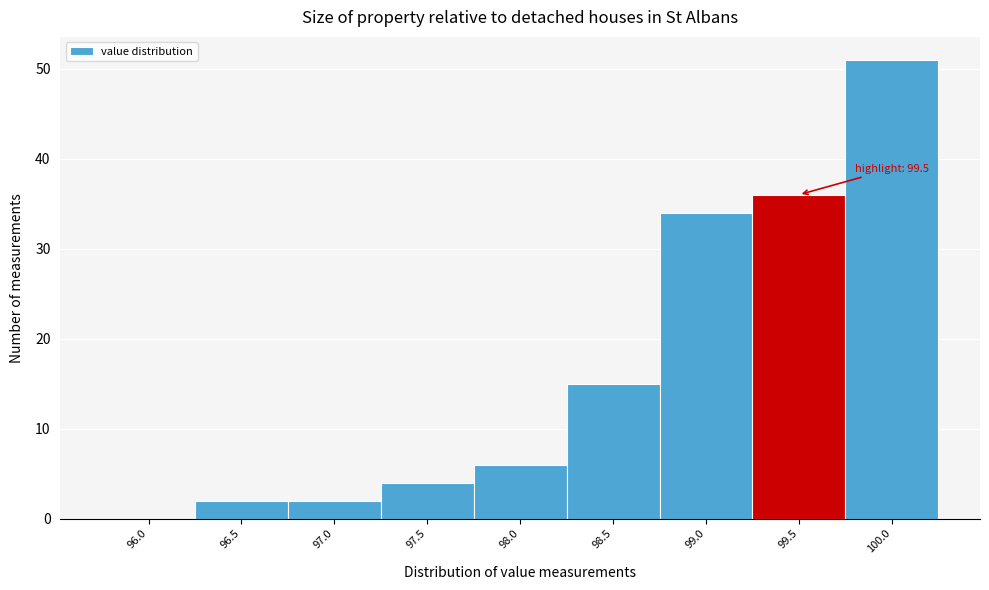

Reading left to right, extract all data points from this chart.

96.0=0	96.5=2	97.0=2	97.5=4	98.0=6	98.5=15	99.0=34	99.5=36	100.0=51